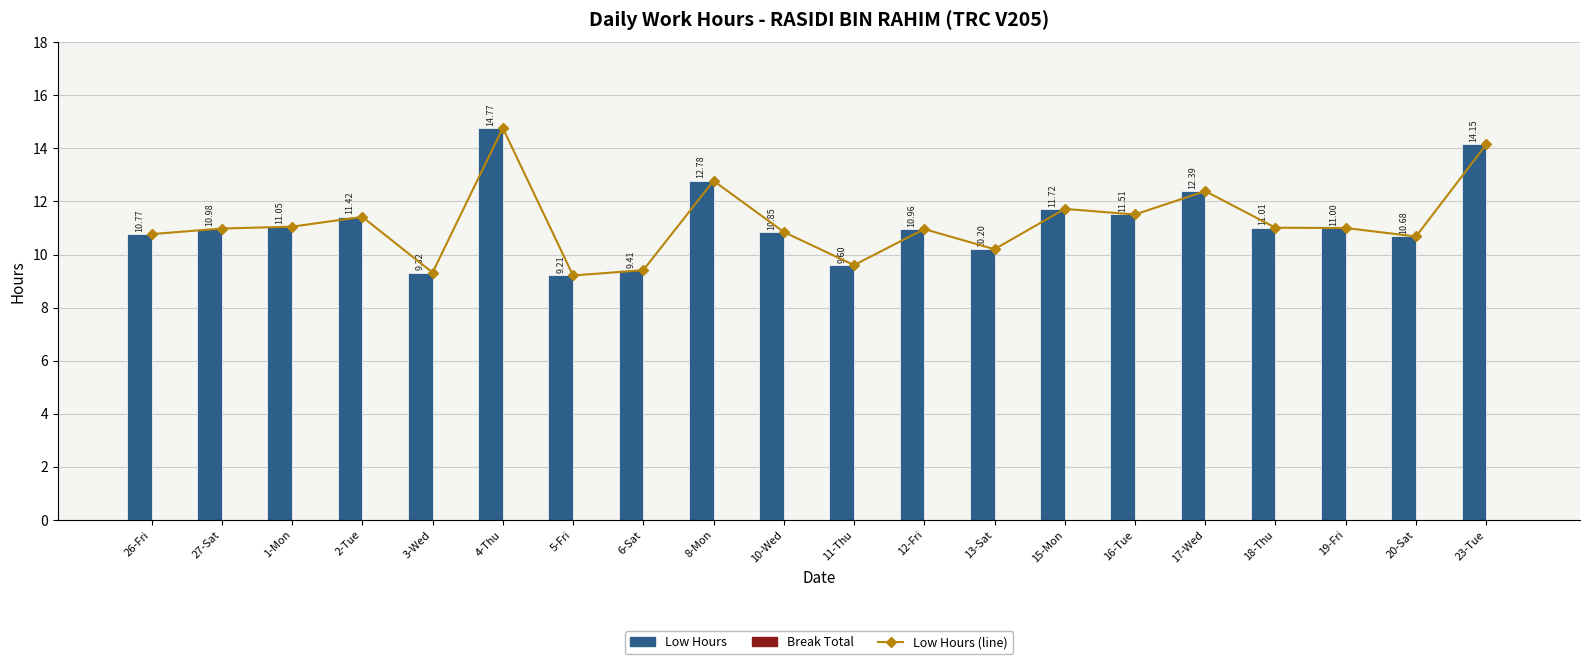

What is the total value across all series at 4-Thu?

29.5